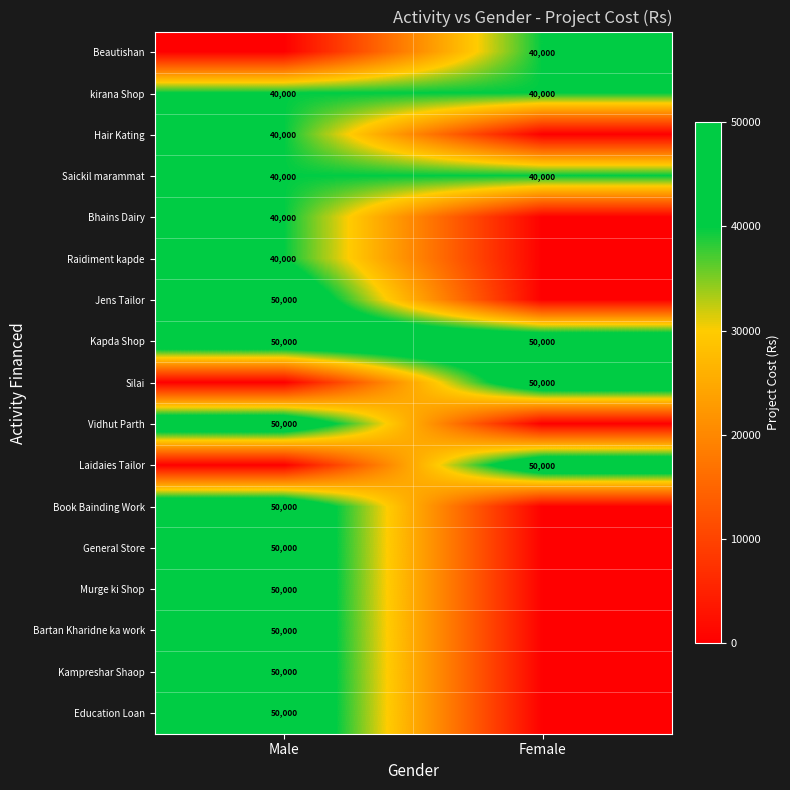

What is the average value of the Kapda Shop series?

50000